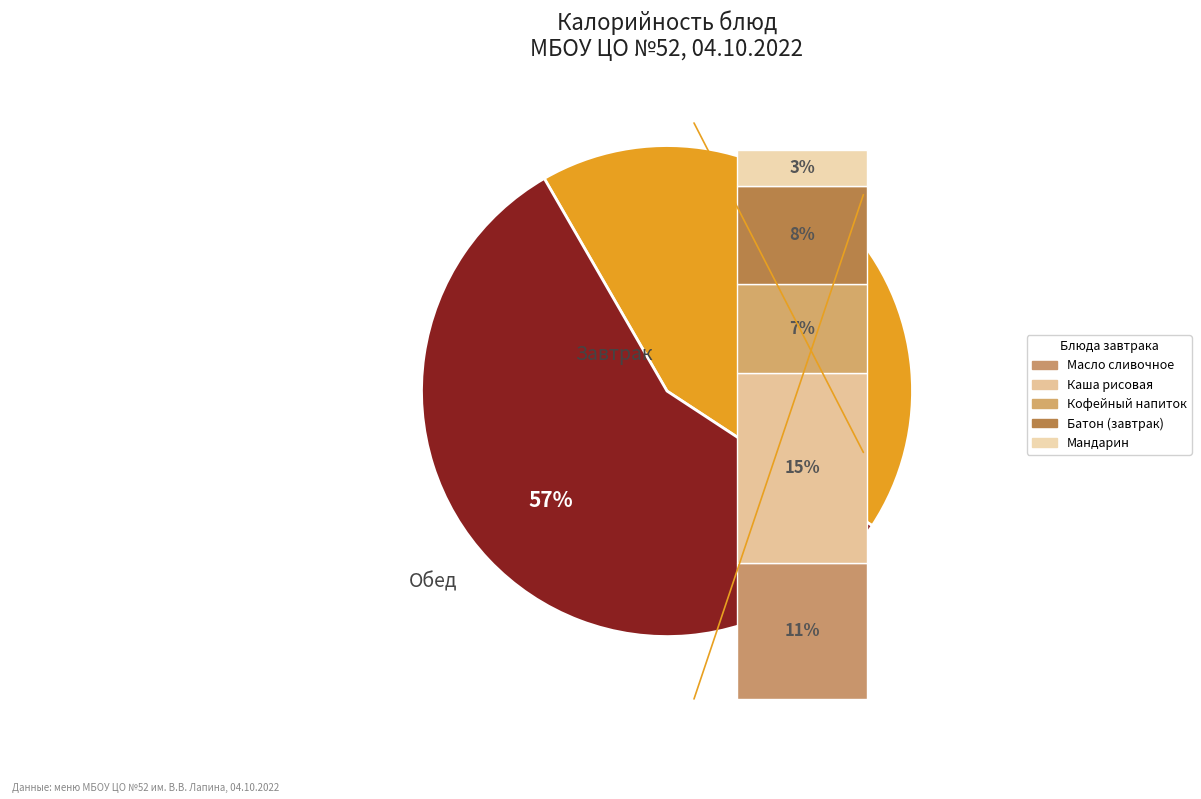

Is it true that Компот из кураги is 15% of the pie?

False